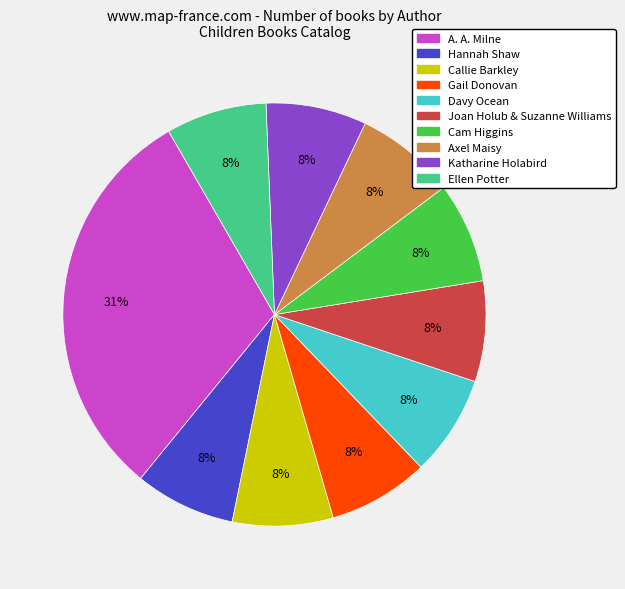

Does A. A. Milne represent more than half of the total?

No